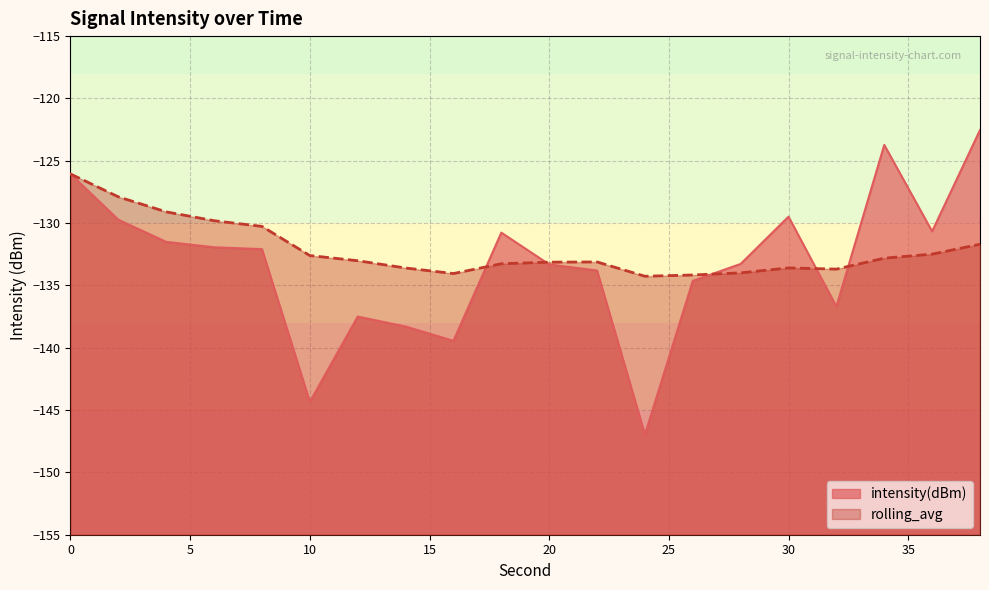

How many times do intensity(dBm) and rolling_avg cross each other?

5